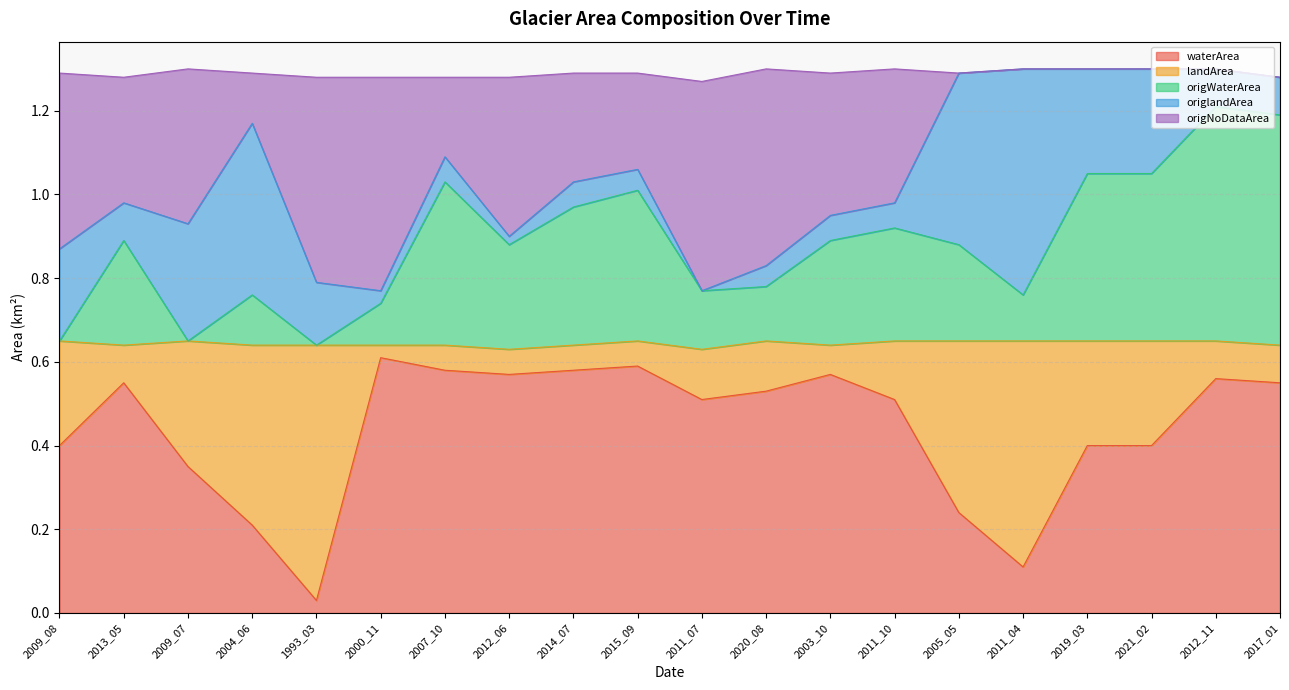

What is the total value across all series at 2003_10?

1.3